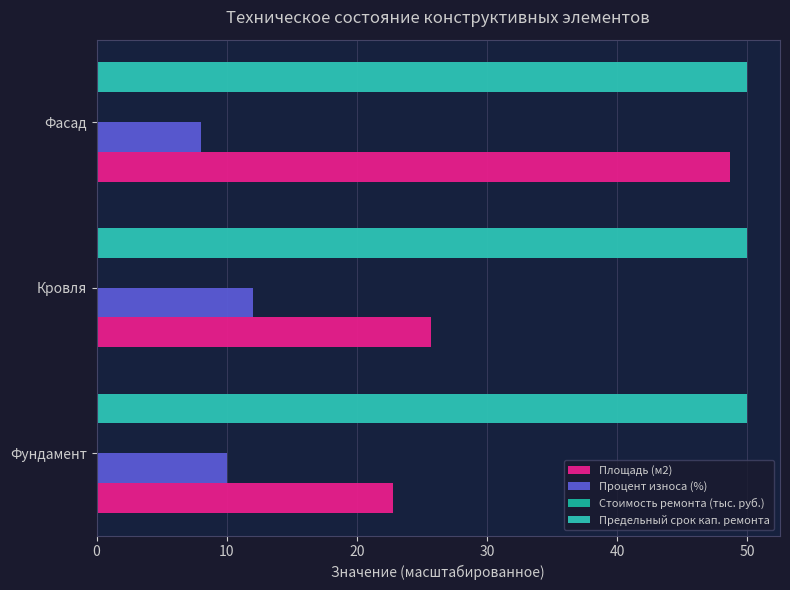

Count the number of categories in the chart.

3